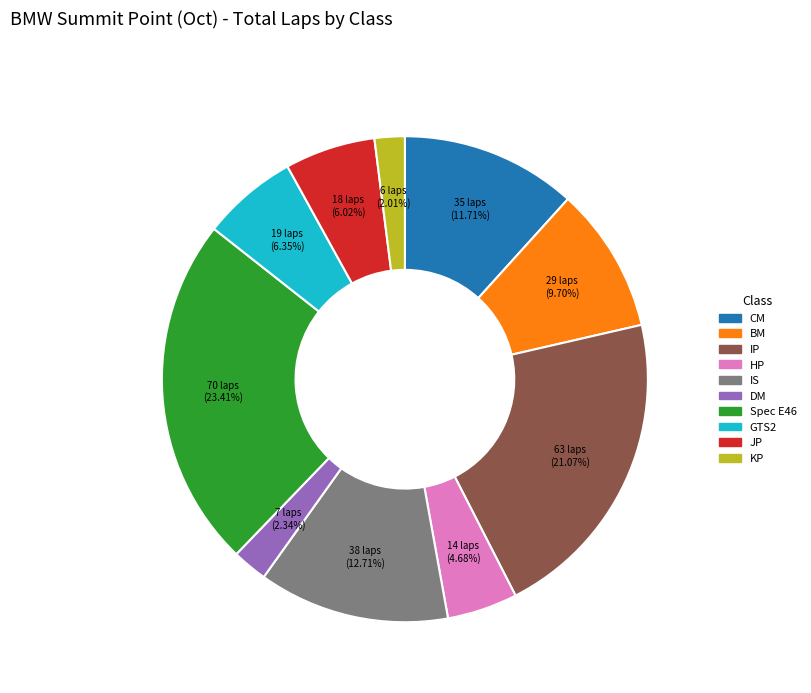

True or false: BM accounts for 2% of the total.

False